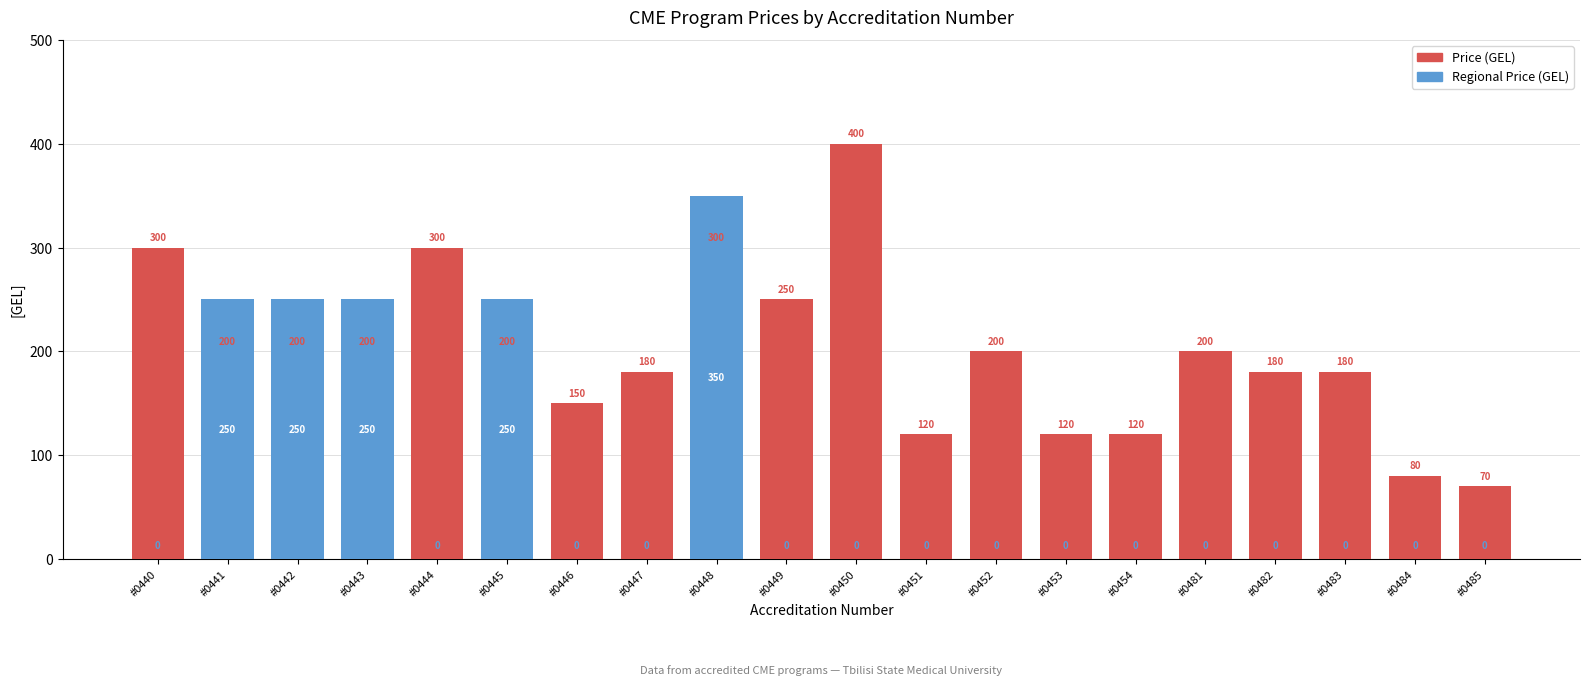

What are all the series names shown in the legend?

Price (GEL), Regional Price (GEL)